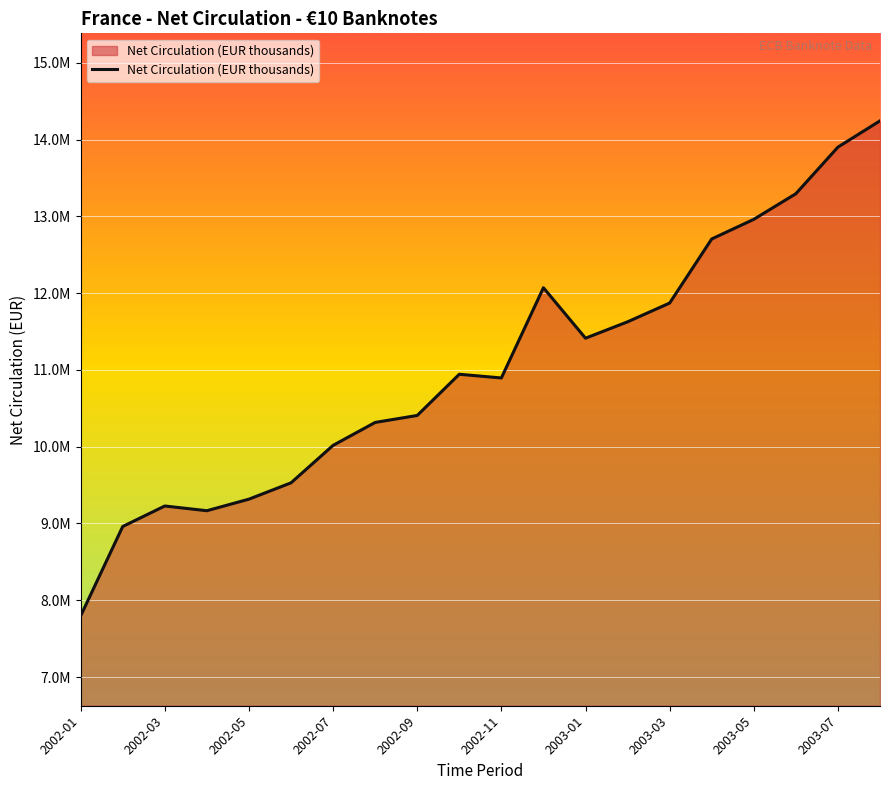

What is the sum of all values?

220661118.0